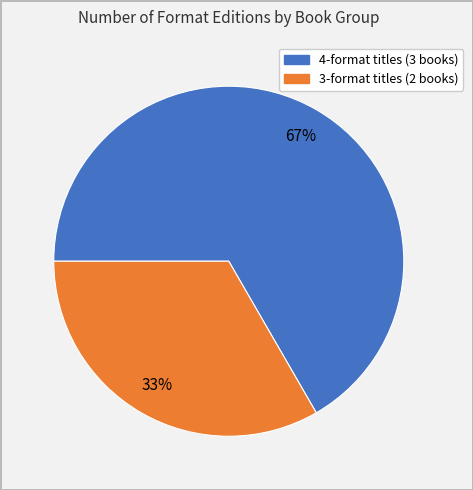

To the nearest percent, what is the average slice percentage?

50%